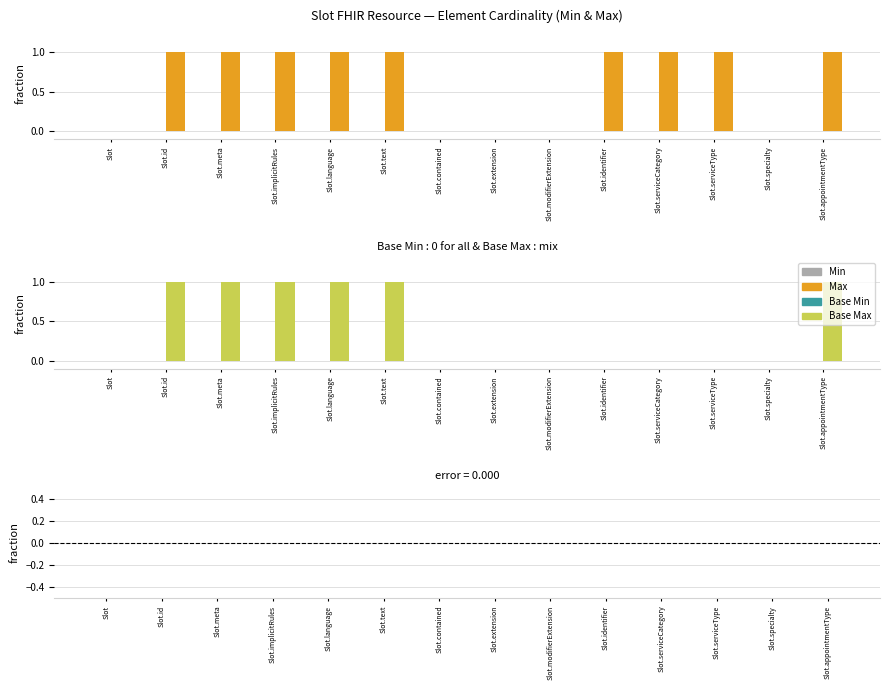

How many groups of bars are there?

14